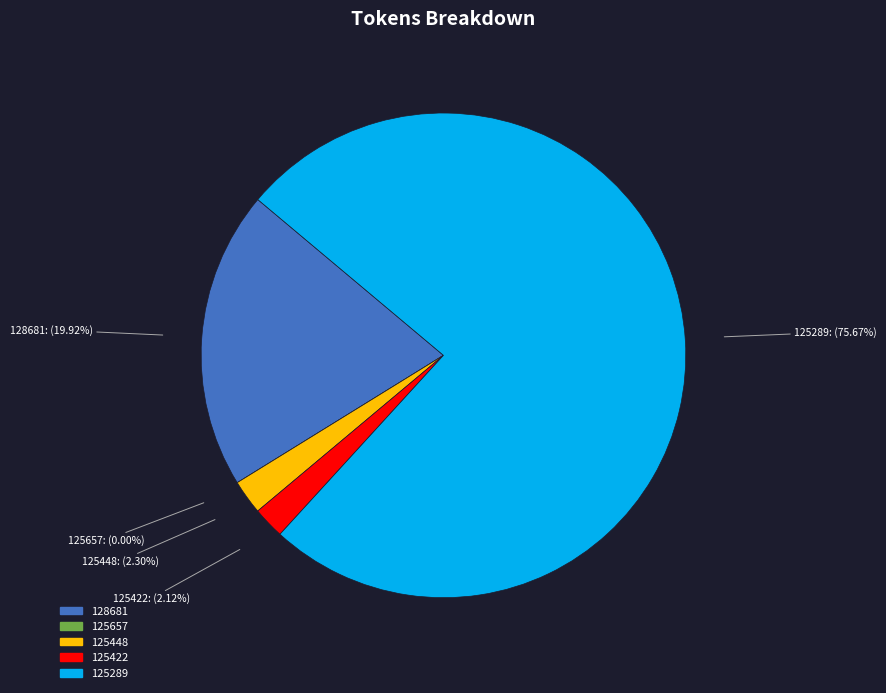

What is the majority slice?

125289